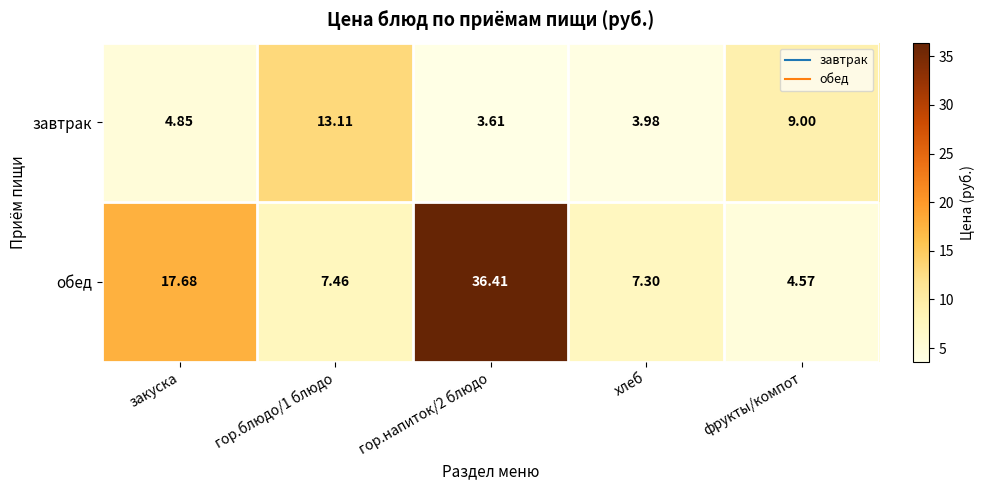

At how many categories does at least one series exceed 6?

5